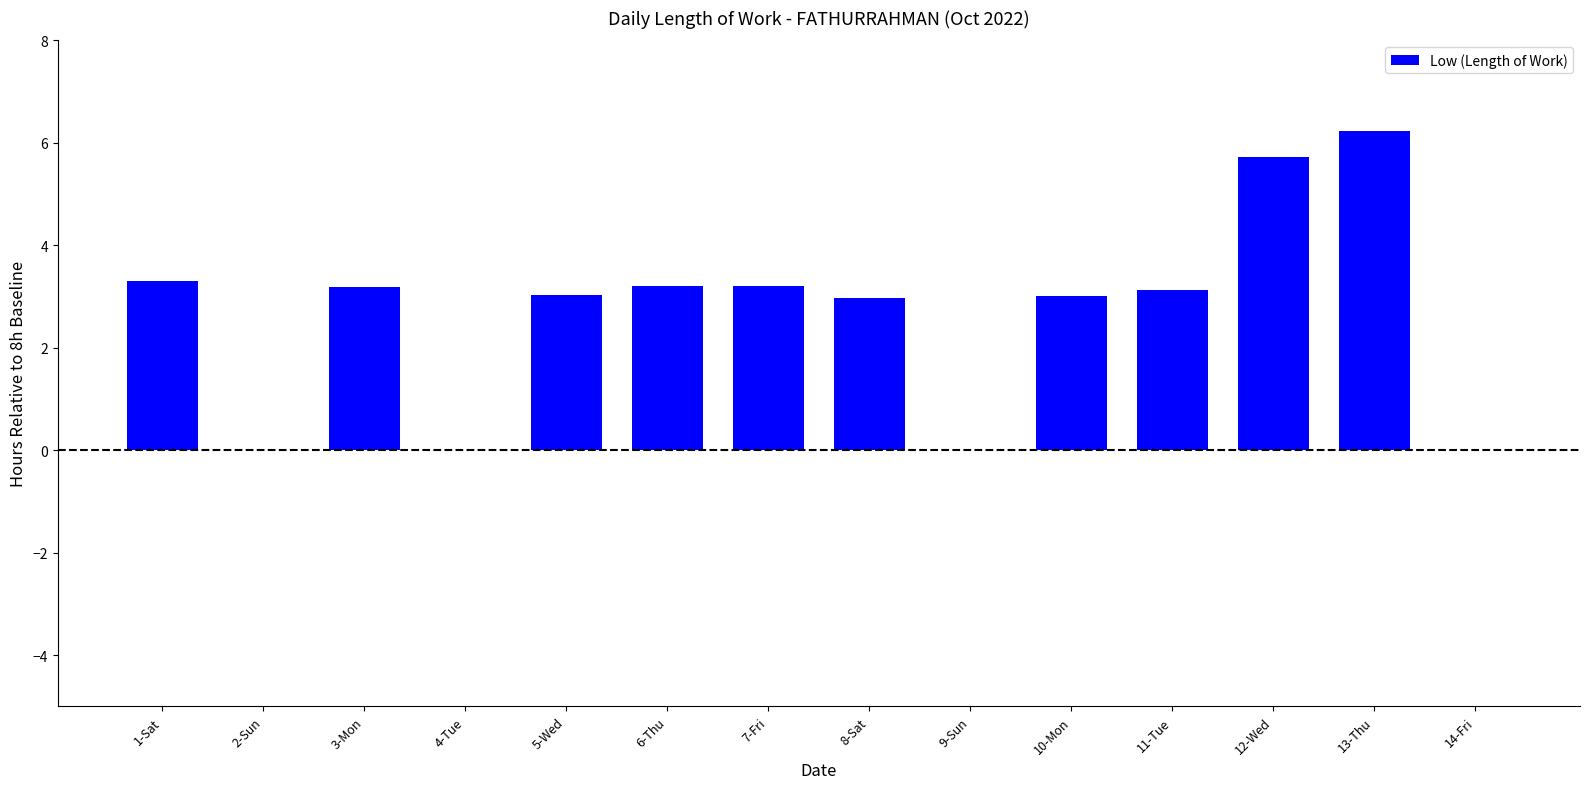

Is it true that the value at 10-Mon is 2.0?

False